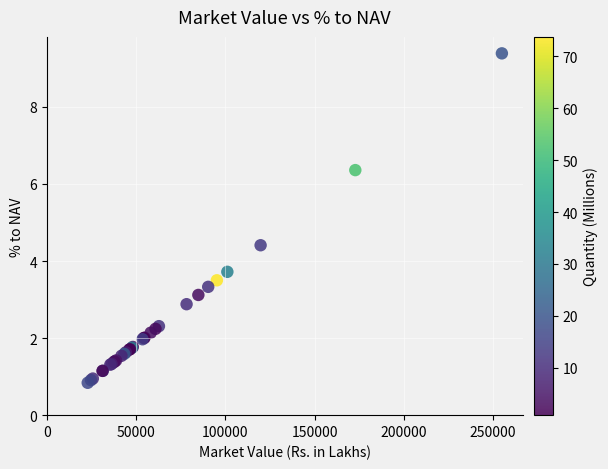

What Y value in the scatter plot is closest to 5?

4.4